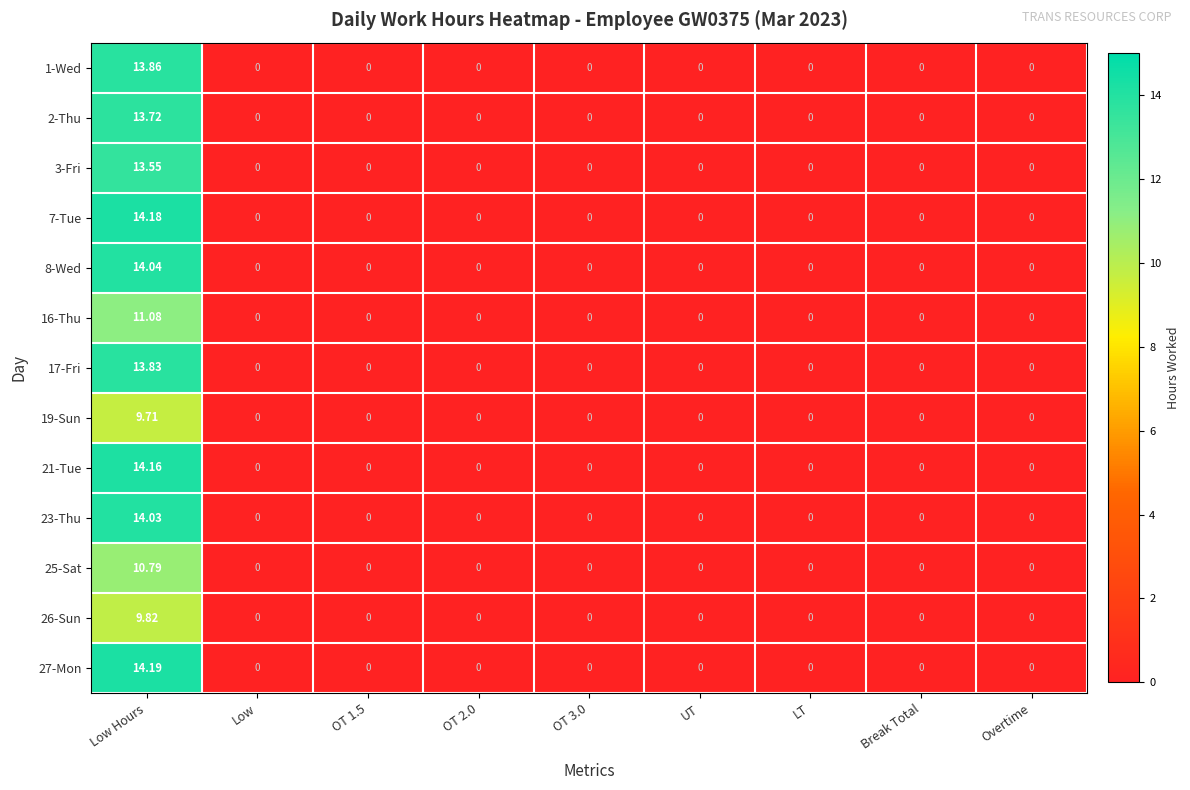

At which category is the sum across all series the highest?

Low Hours